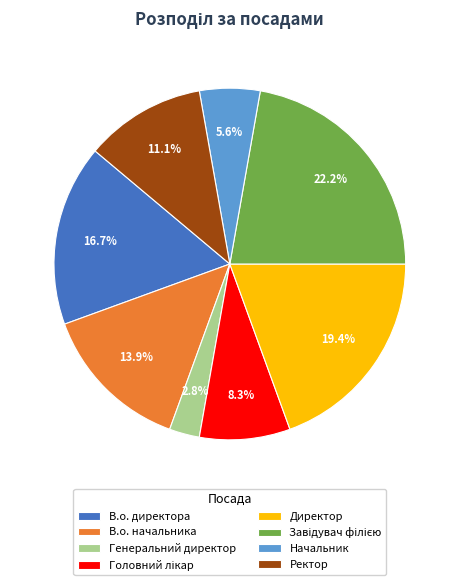

Does Директор account for over 50% of the chart?

No